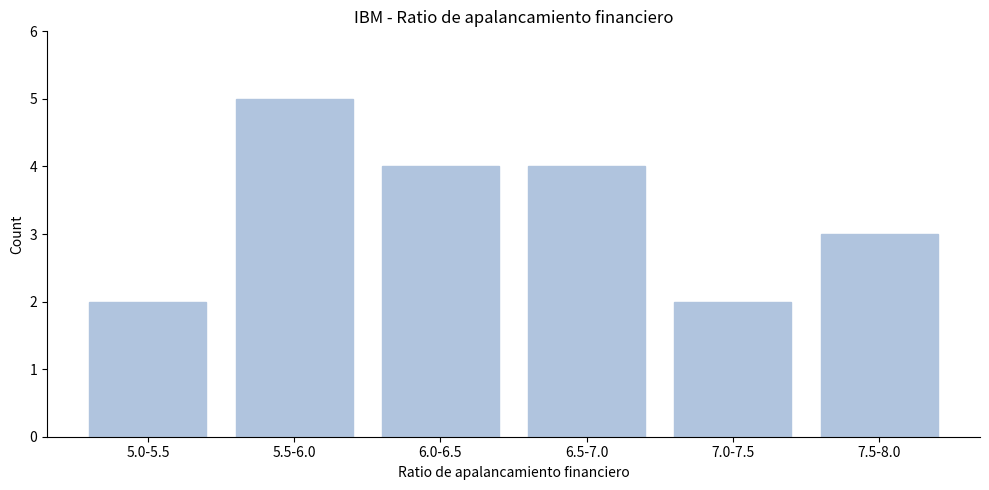

Reading left to right, list all the values displayed in this chart.

2	5	4	4	2	3